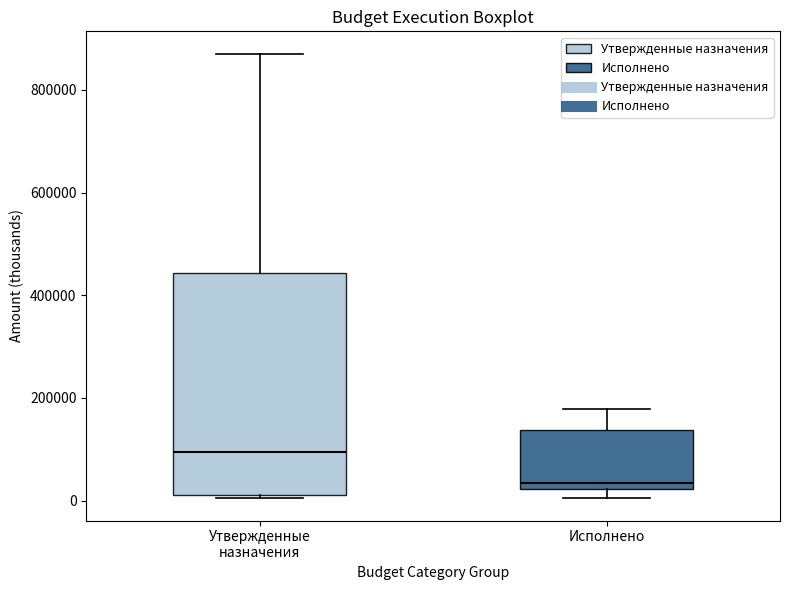

Reading left to right, transcribe this box plot: for each box, give where its median line is, the range the box spans, and where its two whiskers end, as read against the y-axis. The values are not printed on the chart, so give them approximately, as read against the axis.

Утвержденные назначения: median 100000, box 20000 to 440000, whiskers 0 to 880000
Исполнено: median 40000, box 20000 to 140000, whiskers 0 to 180000